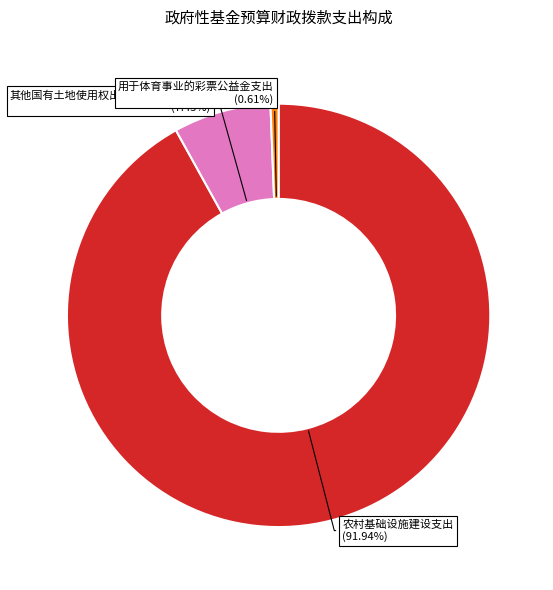

Combined, do 农村基础设施建设支出 and 用于体育事业的彩票公益金支出 account for over 50%?

Yes